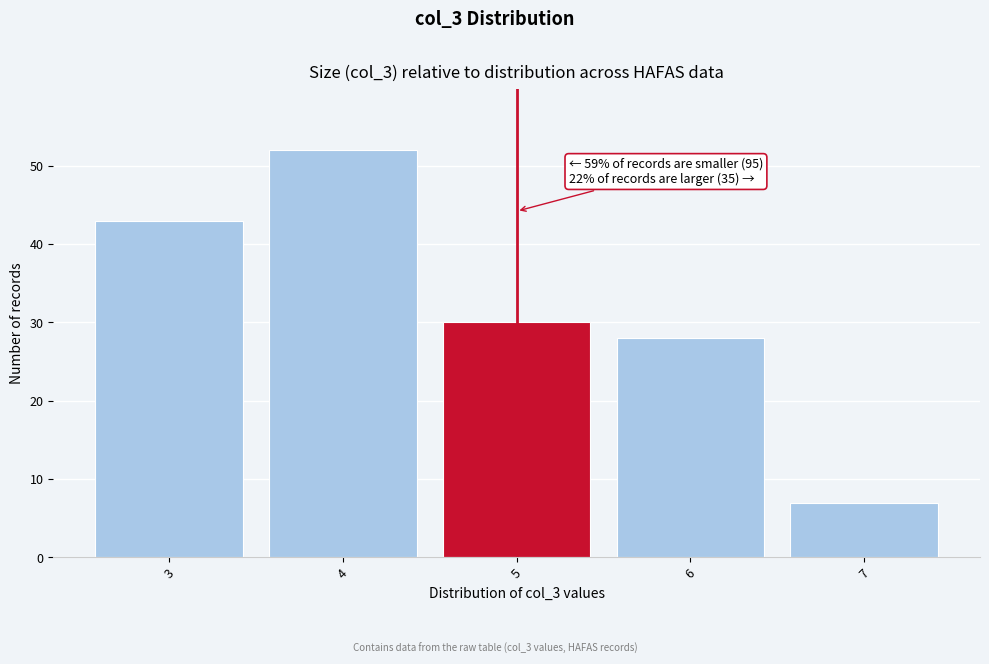

Reading left to right, what are all the values shown in this chart?

43	52	30	28	7